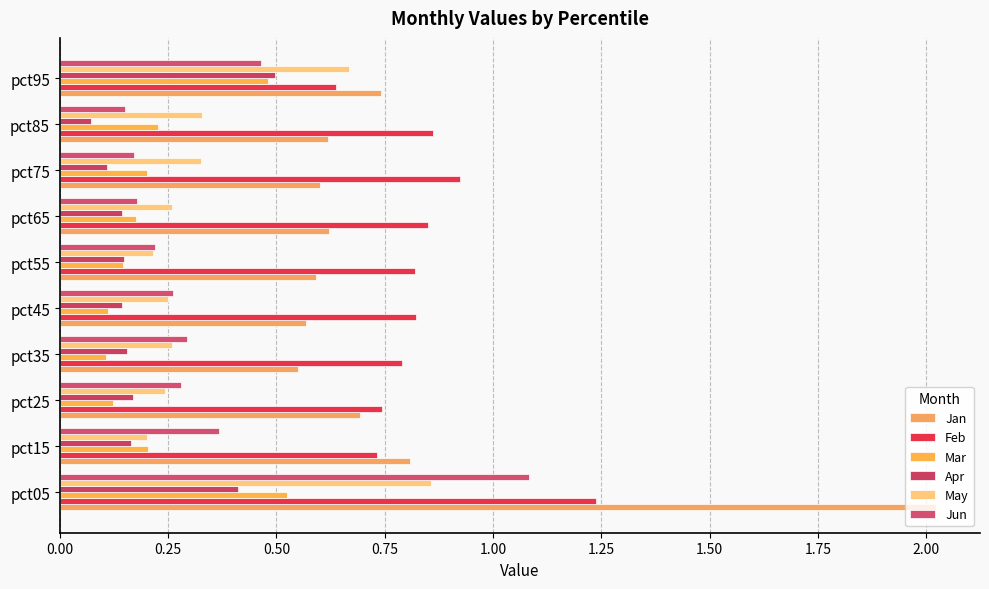

How many data points does each series have?

10